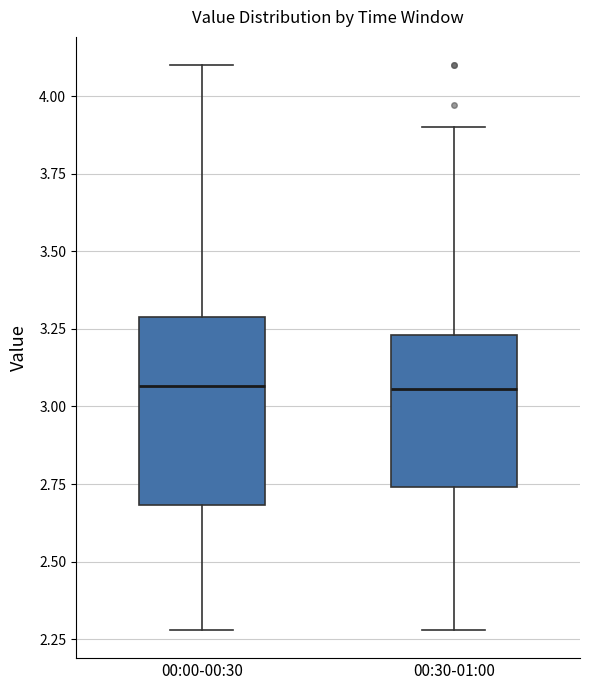

Reading left to right, read every box against the y-axis: the position of its median line, the range the box covers, and the ends of its whiskers. The values are not printed on the chart, so give them approximately, as read against the axis.

00:00-00:30: median 3.05, box 2.70 to 3.30, whiskers 2.30 to 4.10
00:30-01:00: median 3.05, box 2.75 to 3.25, whiskers 2.30 to 3.90